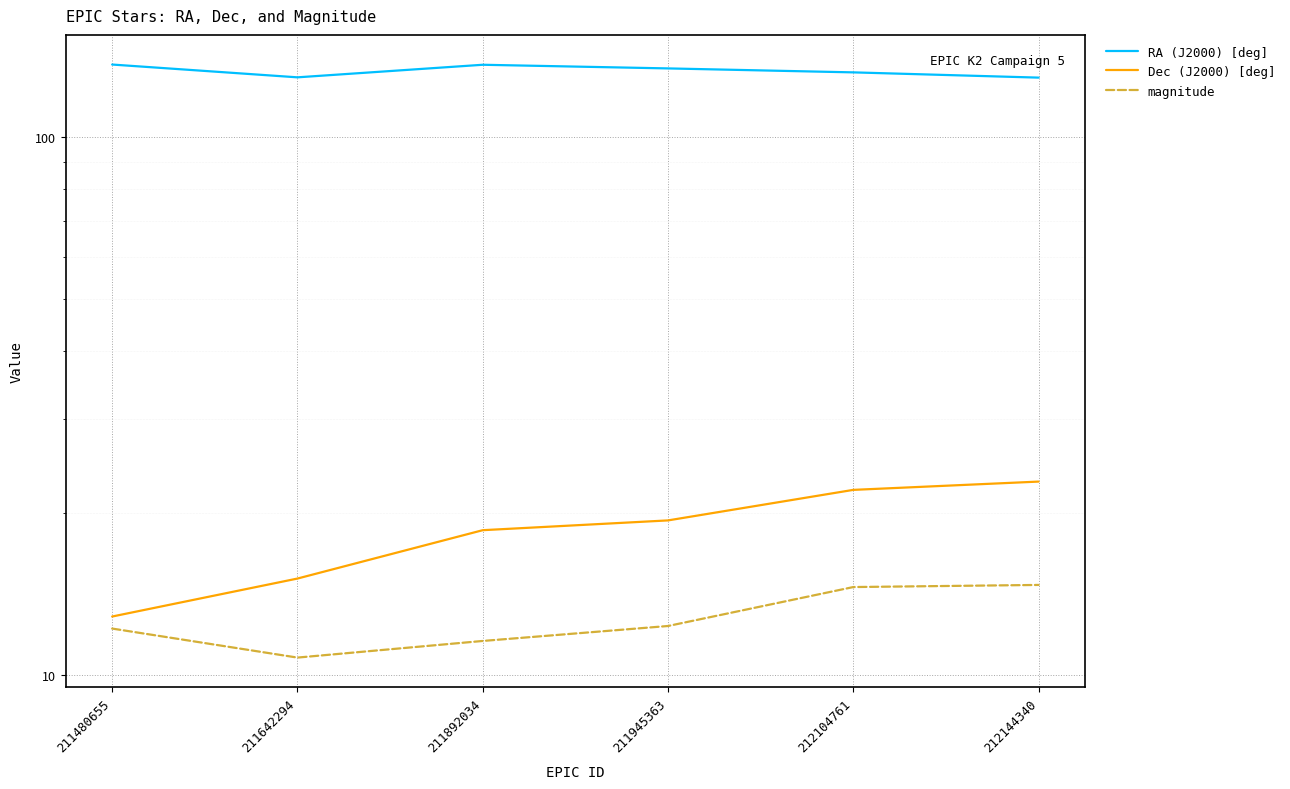

True or false: Dec (J2000) [deg] has more than 0 interior local peaks.

False